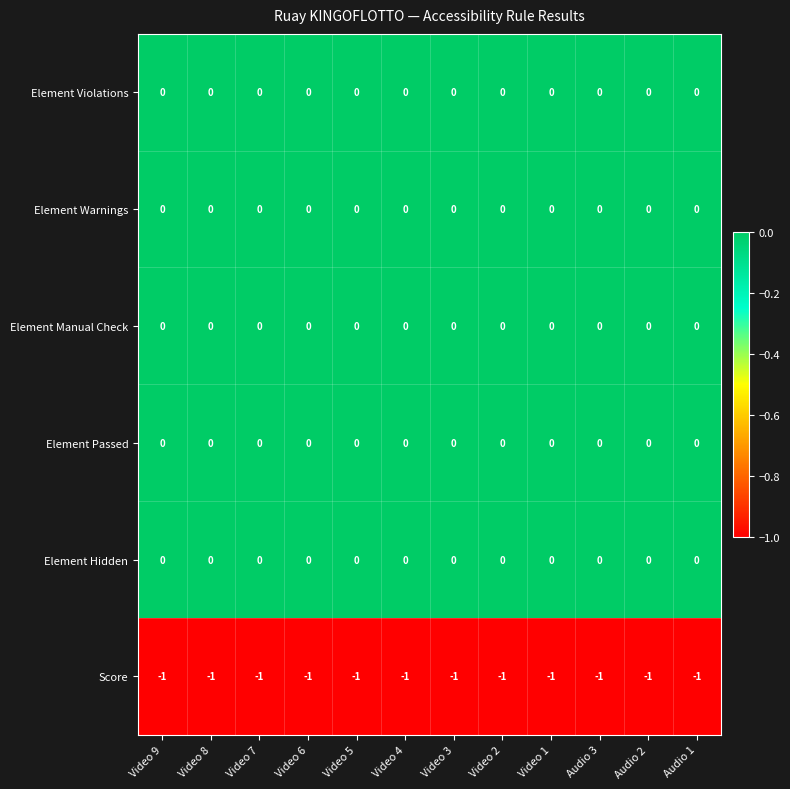

The Element Manual Check series shows 0 at Audio 1. True or false?

True